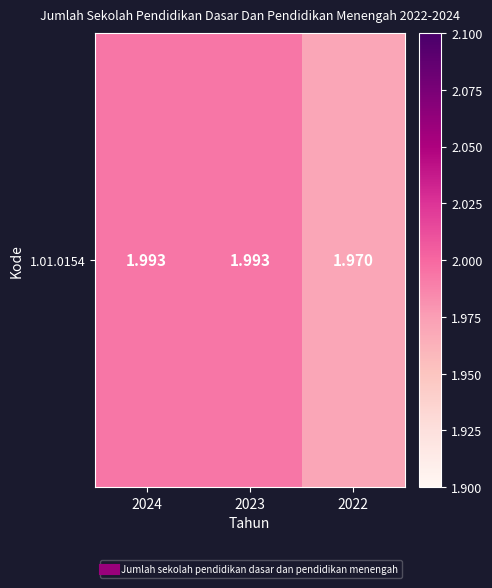

Reading left to right, what are all the values shown in this chart?

2024=2.0	2023=2.0	2022=2.0